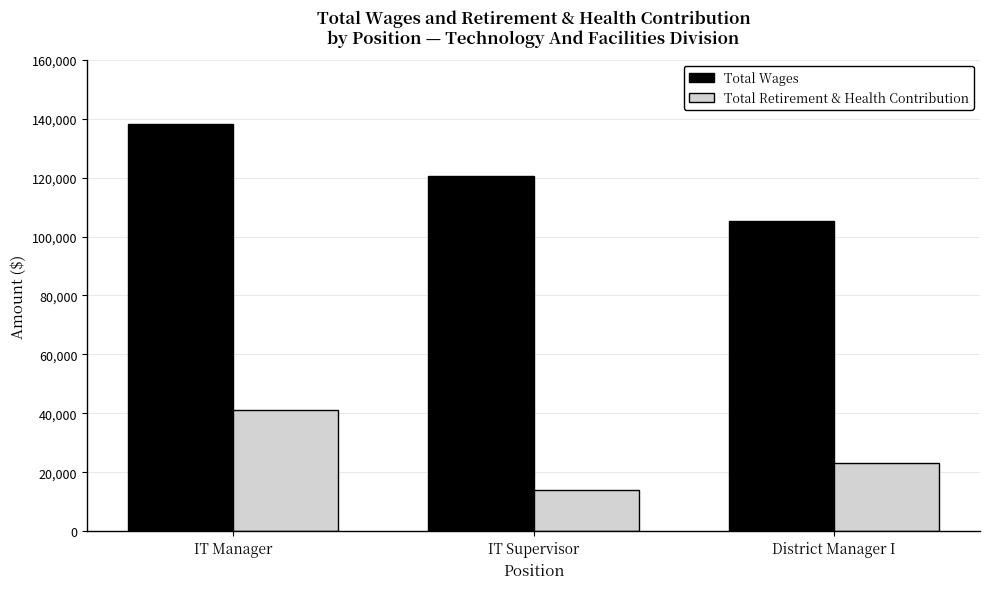

At which category is the sum across all series the highest?

IT Manager